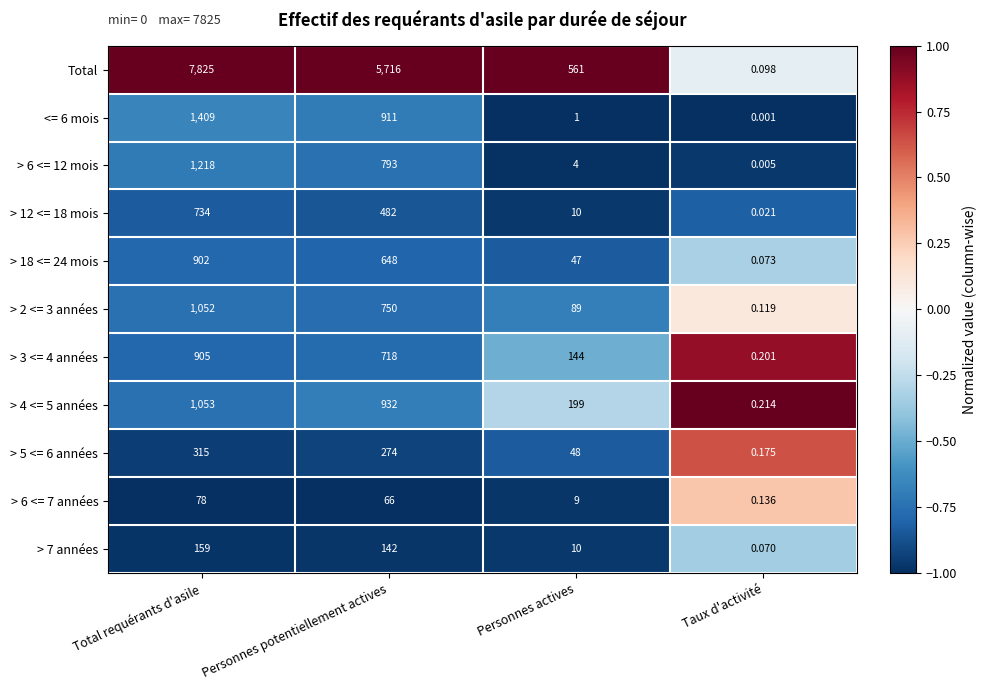

At Taux d'activité, list the series in order from smallest to largest.

<= 6 mois, > 6 <= 12 mois, > 12 <= 18 mois, > 7 années, > 18 <= 24 mois, Total, > 2 <= 3 années, > 6 <= 7 années, > 5 <= 6 années, > 3 <= 4 années, > 4 <= 5 années